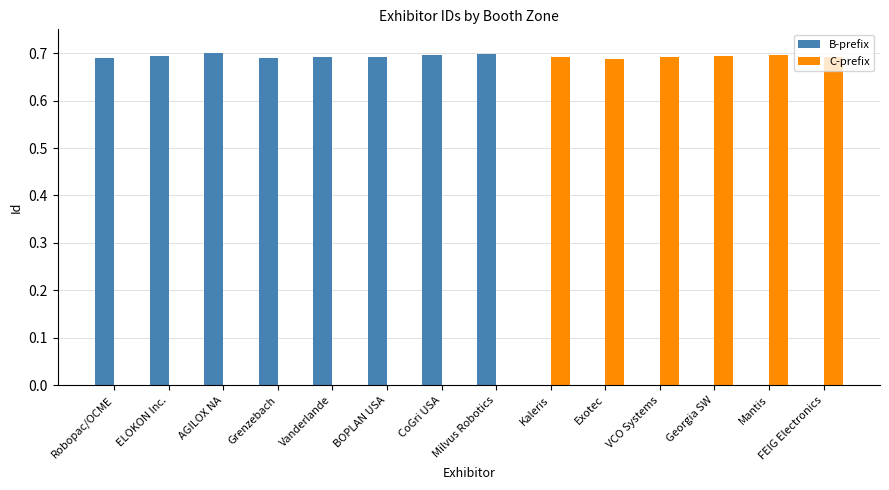

Which series has the largest total across all categories?

B-prefix